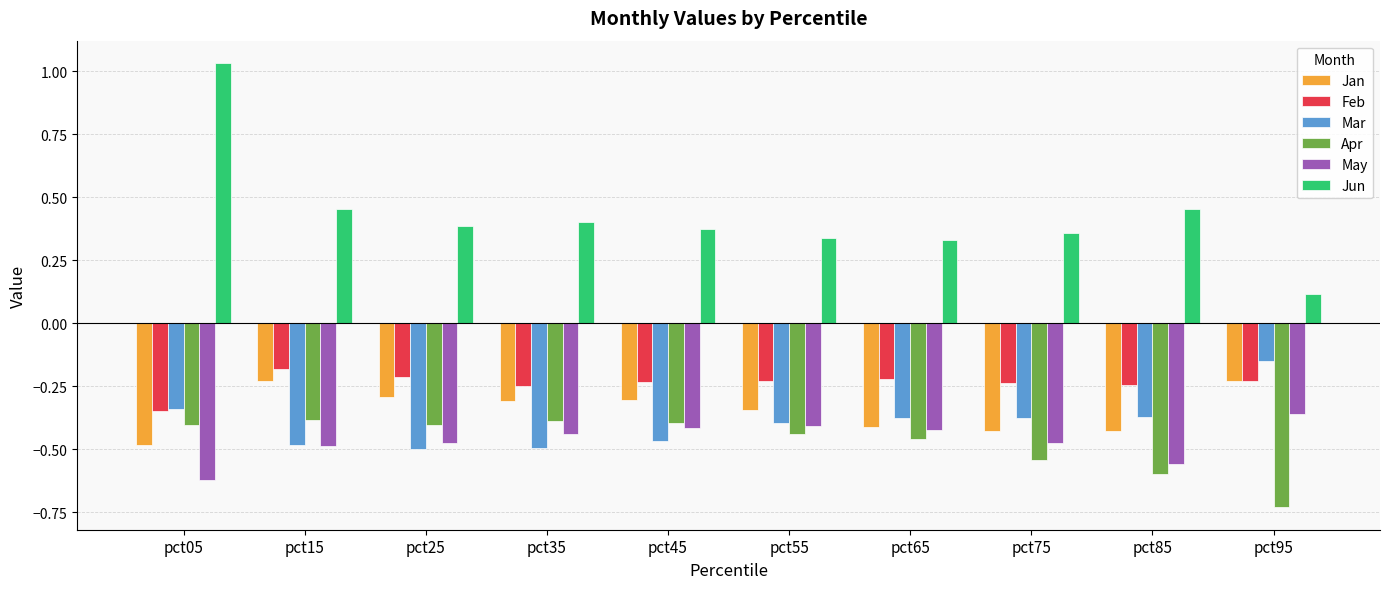

How many bars are there in each group?

6